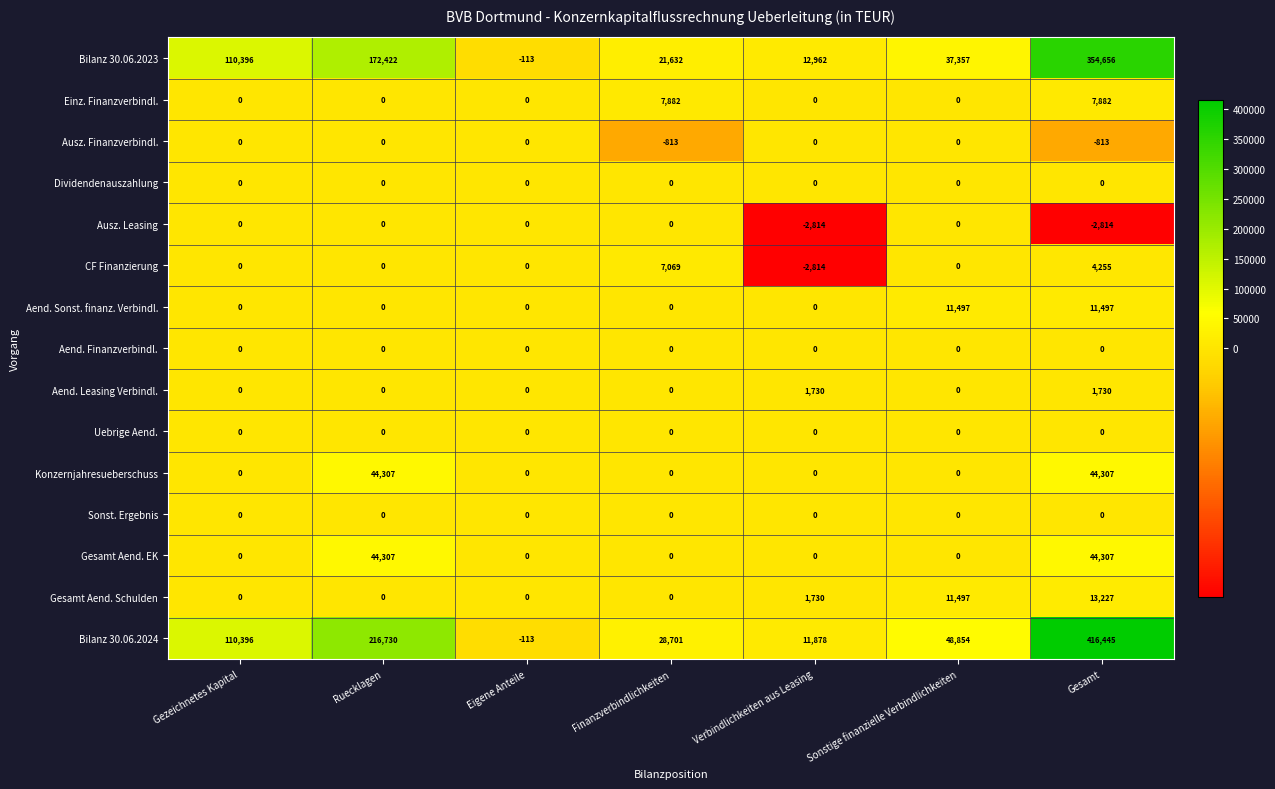

What is the spread (max minus min) of values at Finanzverbindlichkeiten?

29514